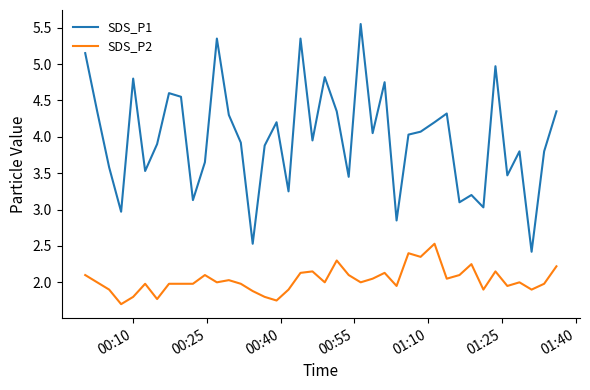

Which series has the largest total across all categories?

SDS_P1